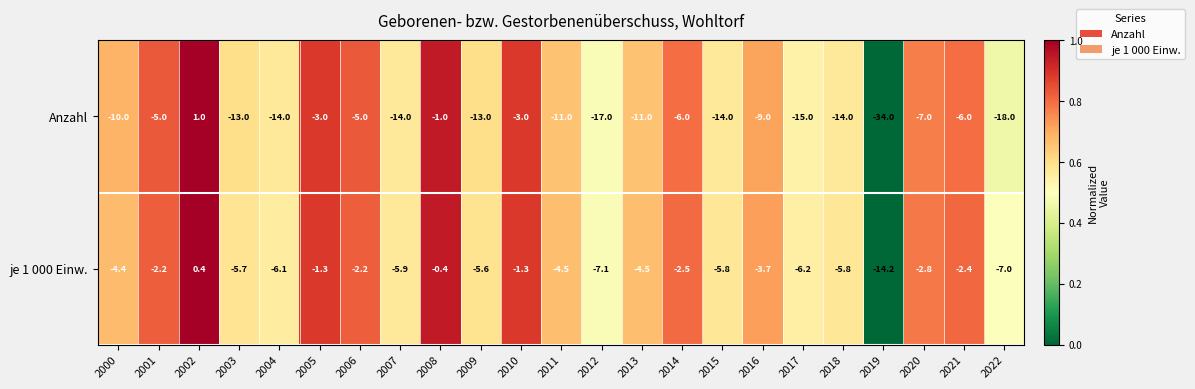

Which series changed the most between 2000 and 2009?

Anzahl